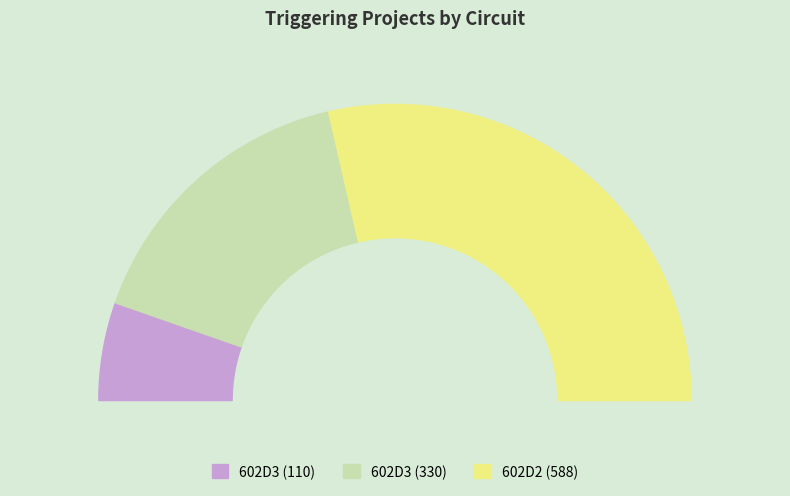

What percentage is the 602D3 (110) slice, to the nearest percent?

11%